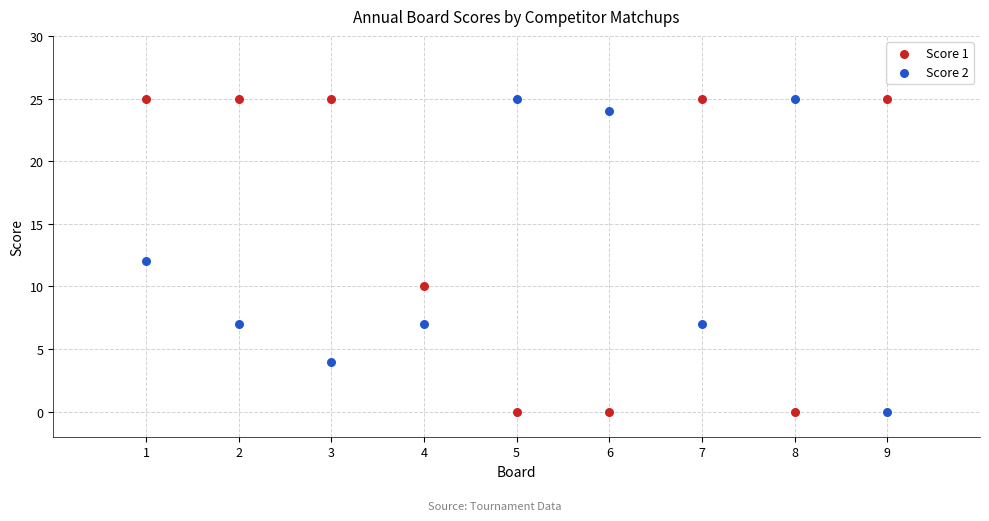

What is the X range (max minus min) for the scatter plot?

8